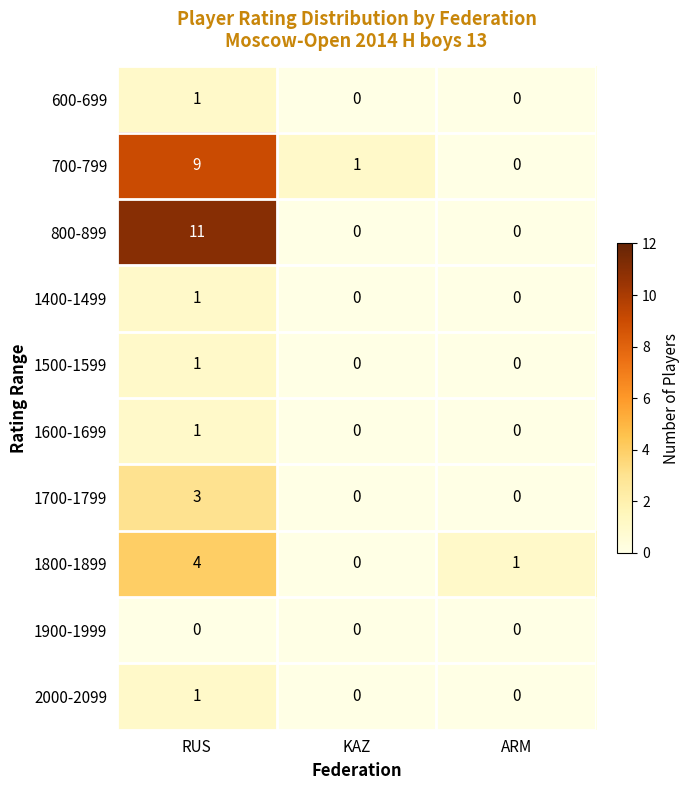

Reading right to left, transcribe all the data shown in this chart.

600-699: 0	0	1
700-799: 0	1	9
800-899: 0	0	11
1400-1499: 0	0	1
1500-1599: 0	0	1
1600-1699: 0	0	1
1700-1799: 0	0	3
1800-1899: 1	0	4
1900-1999: 0	0	0
2000-2099: 0	0	1